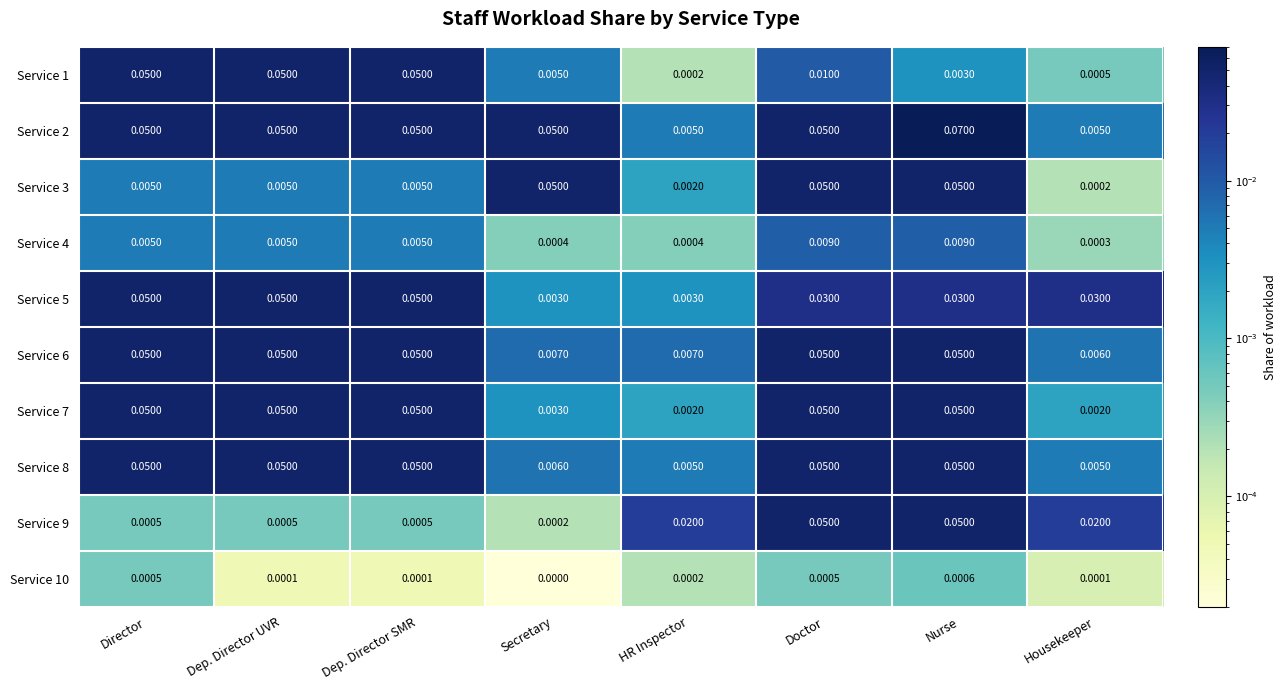

At which category is the sum across all series the highest?

Nurse